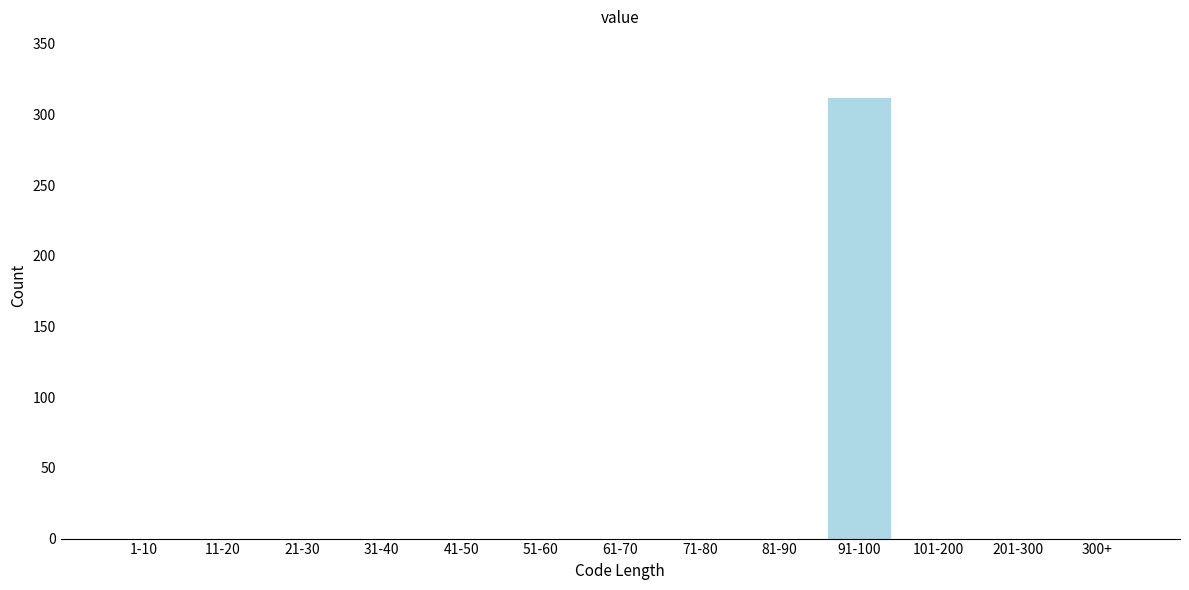

Reading left to right, extract all data points from this chart.

1-10=0	11-20=0	21-30=0	31-40=0	41-50=0	51-60=0	61-70=0	71-80=0	81-90=0	91-100=312	101-200=0	201-300=0	300+=0